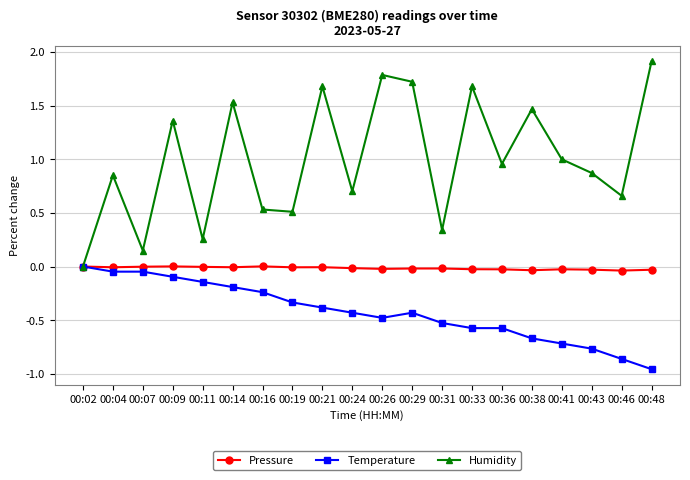

List the series in order of their overall mean, lowest first.

Temperature, Pressure, Humidity